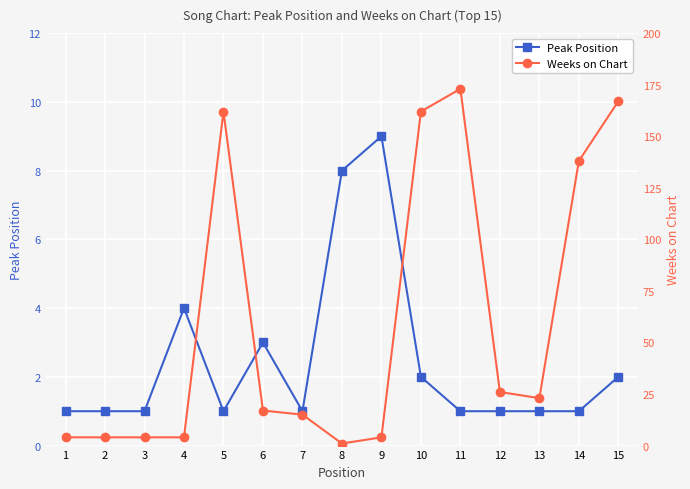

At which category does Weeks on Chart reach its first local peak?

5